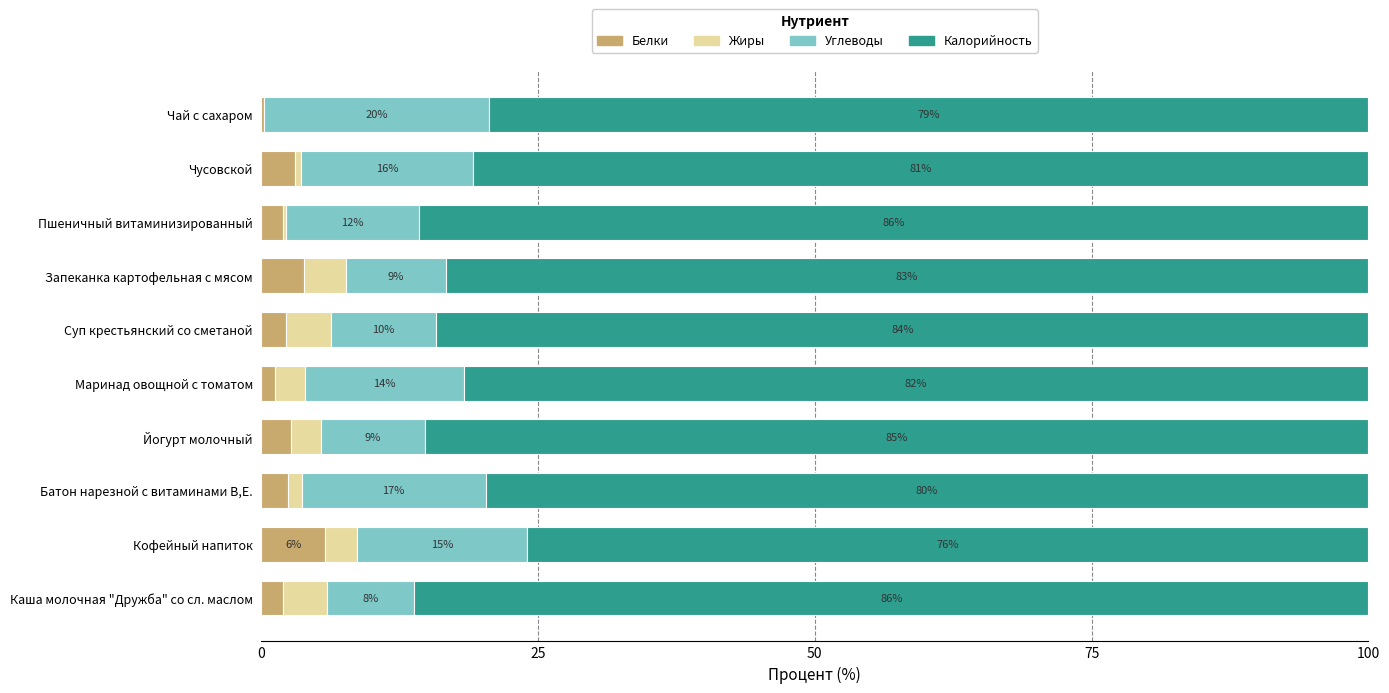

At which label does Белки reach its peak?

Кофейный напиток